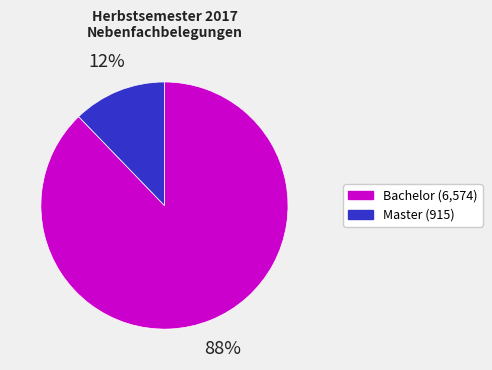

To the nearest percent, what is the average slice percentage?

50%